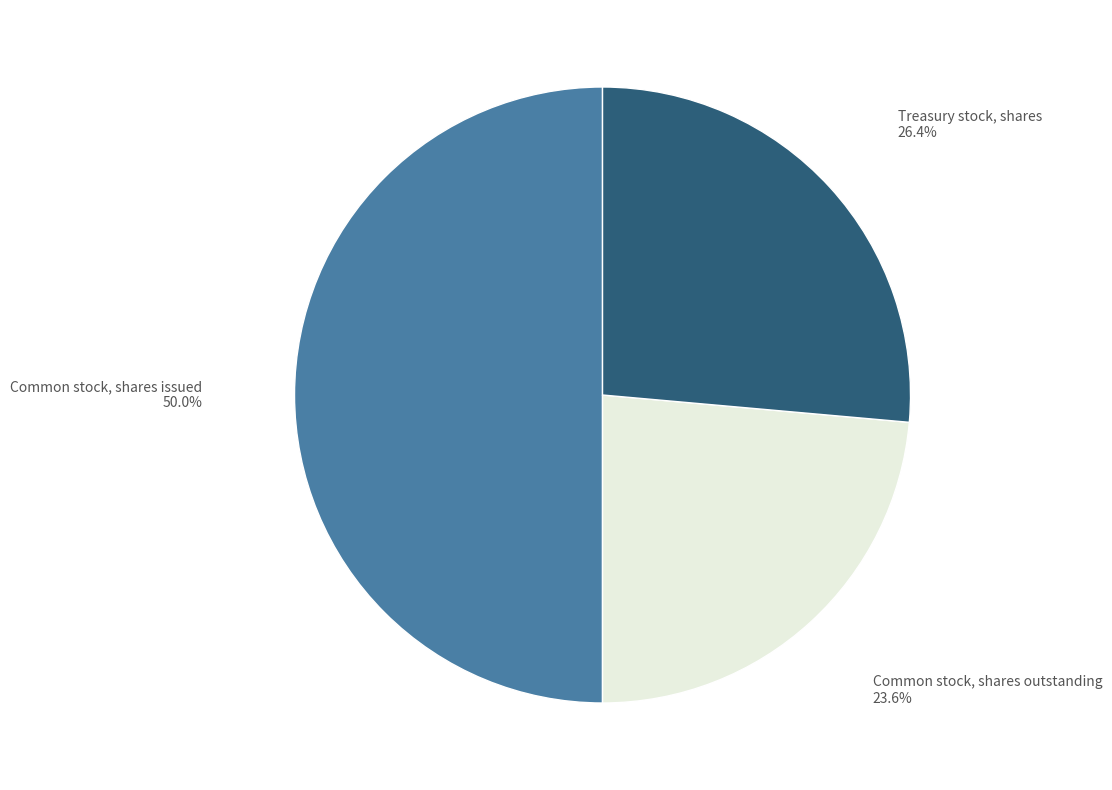

Count the number of slices in the pie.

3